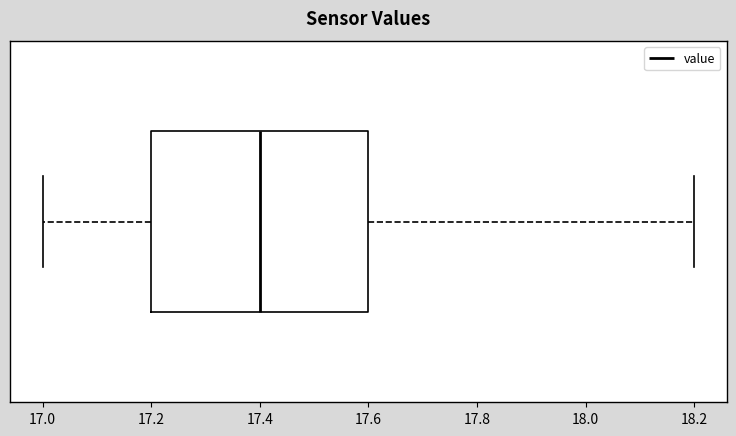

Transcribe this box plot: give where the median line is, the range the box spans, and where the two whiskers end, as read against the x-axis. The values are not printed on the chart, so give them approximately, as read against the axis.

median 17.4, box 17.2 to 17.6, whiskers 17.0 to 18.2